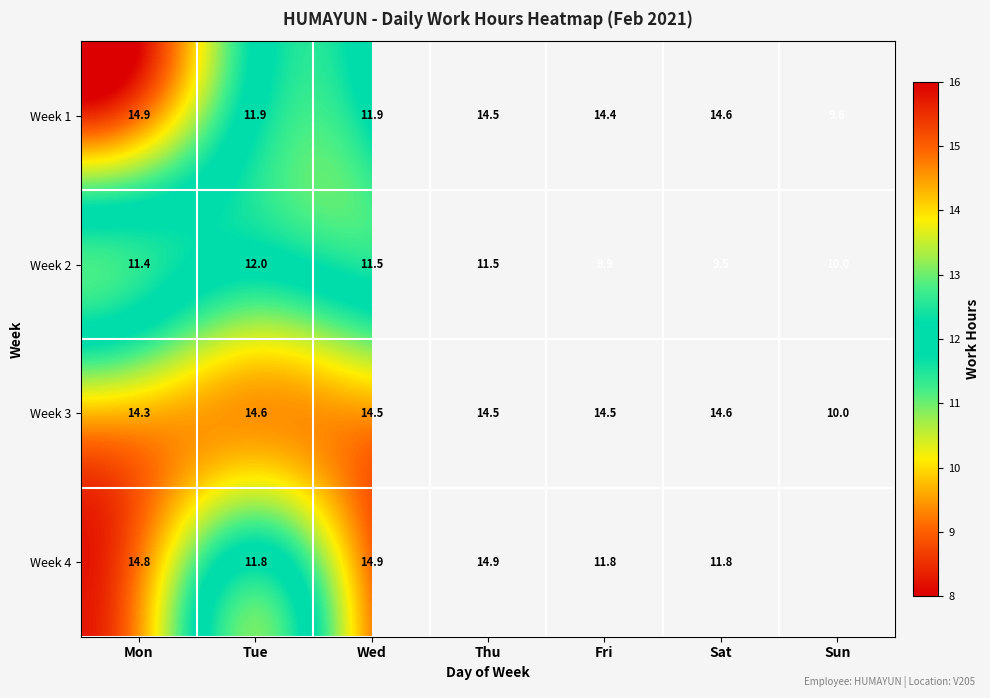

How many data points in Week 3 are above 14?

6